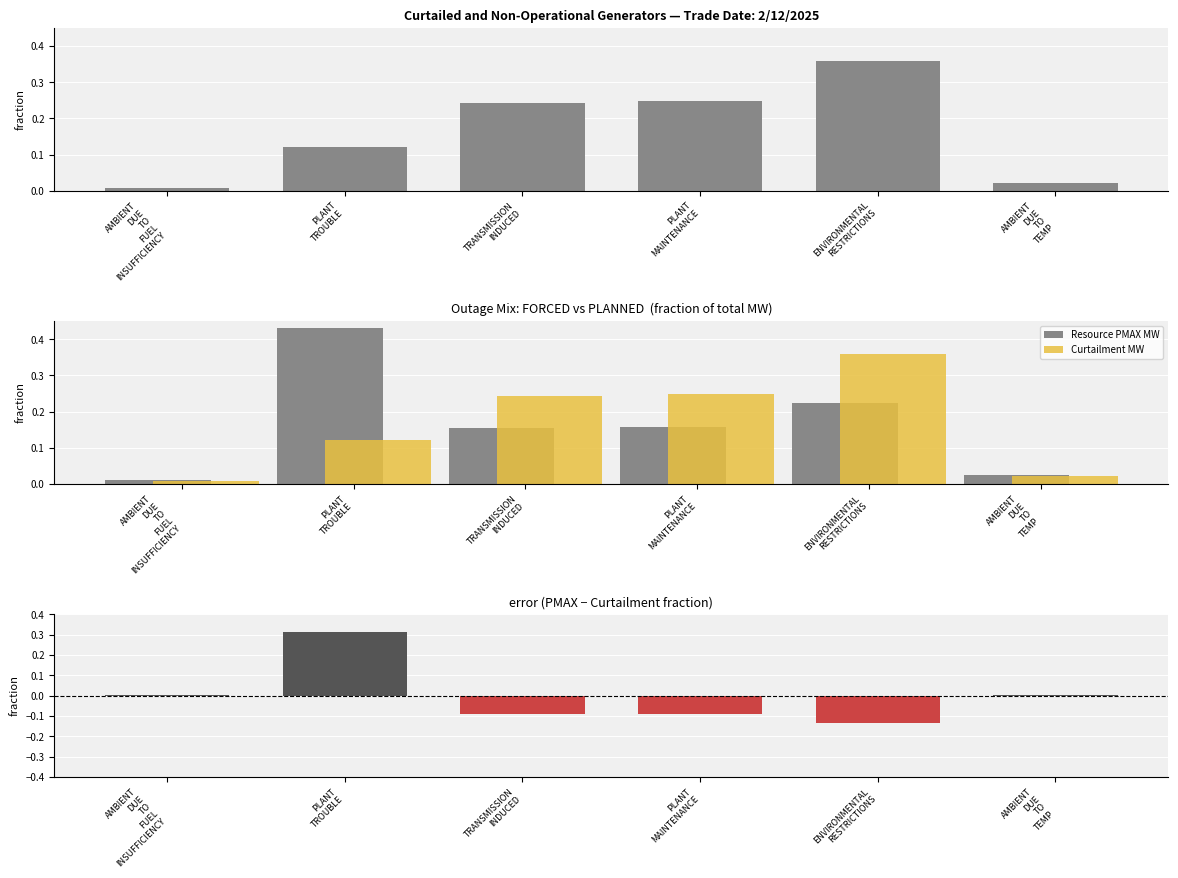

Between PLANT
MAINTENANCE and ENVIRONMENTAL
RESTRICTIONS, which series saw the biggest shift?

Curtailment MW